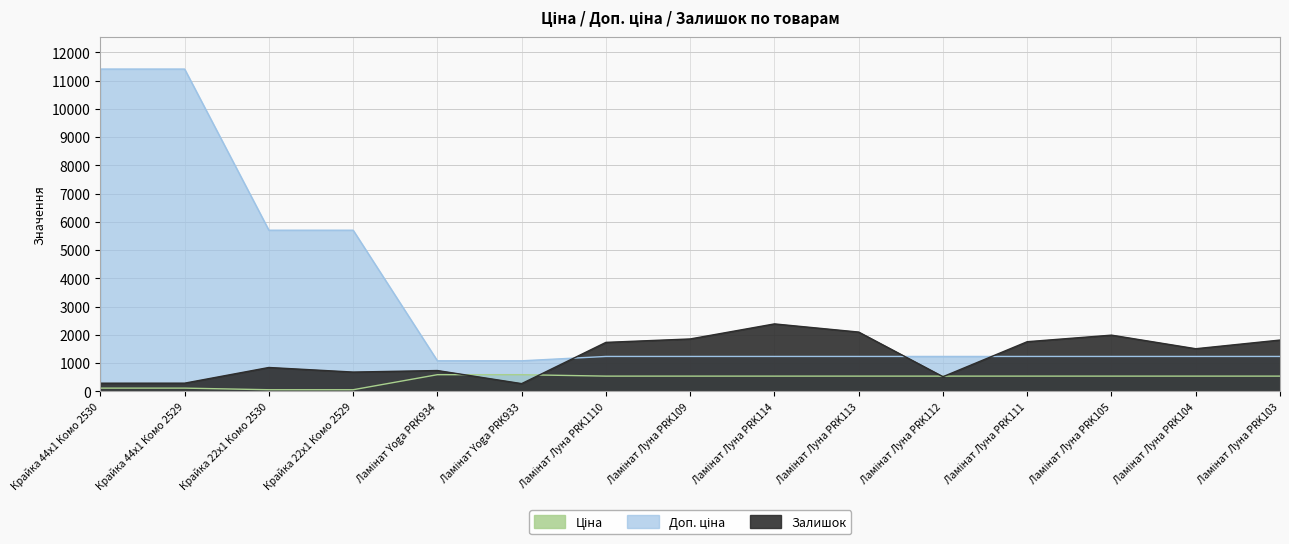

At which category does the chart reach its minimum across all series?

Крайка 22x1 Комо 2530